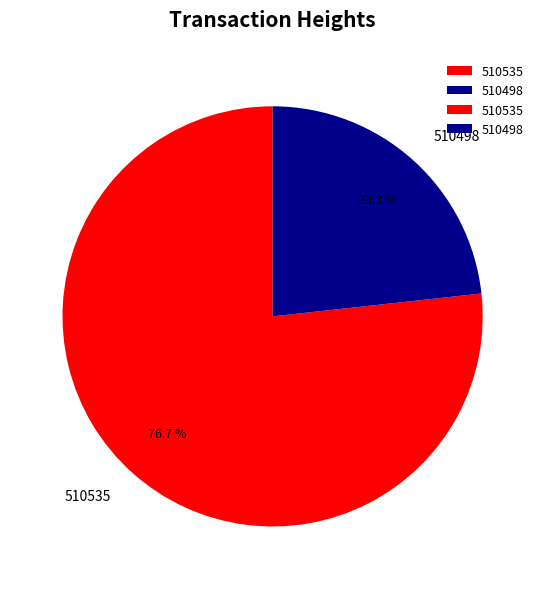

Between 510535 and 510498, which is larger?

510535